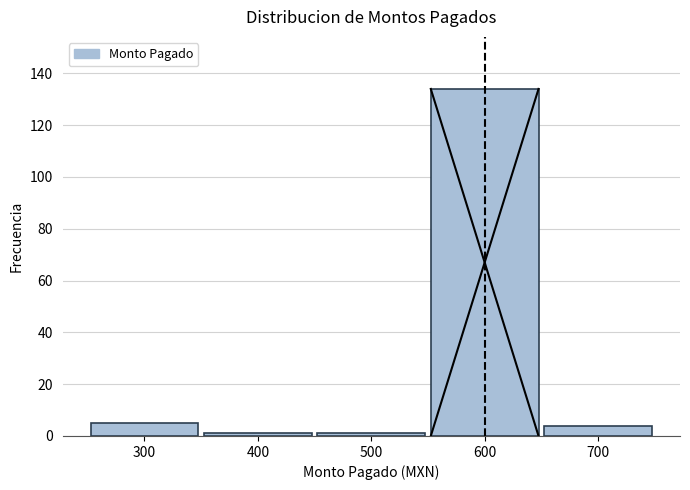

Reading right to left, list all the values displayed in this chart.

4	134	1	1	5